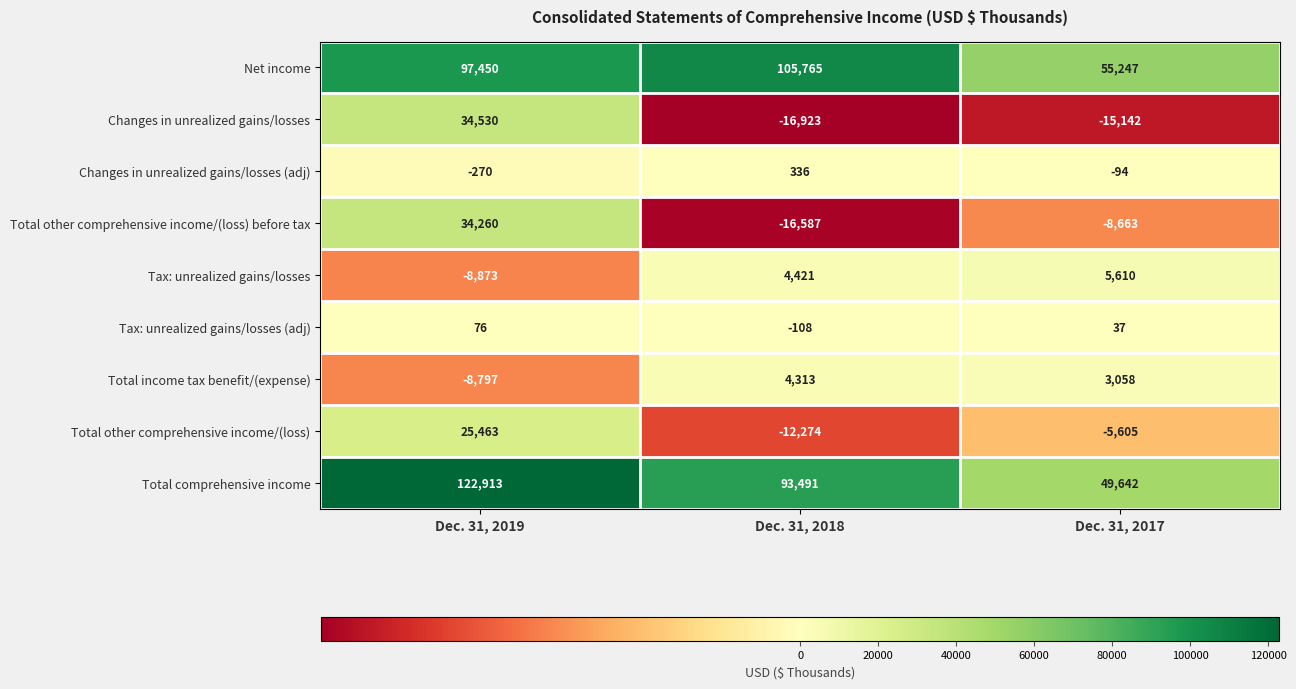

List the labels in order of Tax: unrealized gains/losses (adj) value, smallest first.

Dec. 31, 2018, Dec. 31, 2017, Dec. 31, 2019